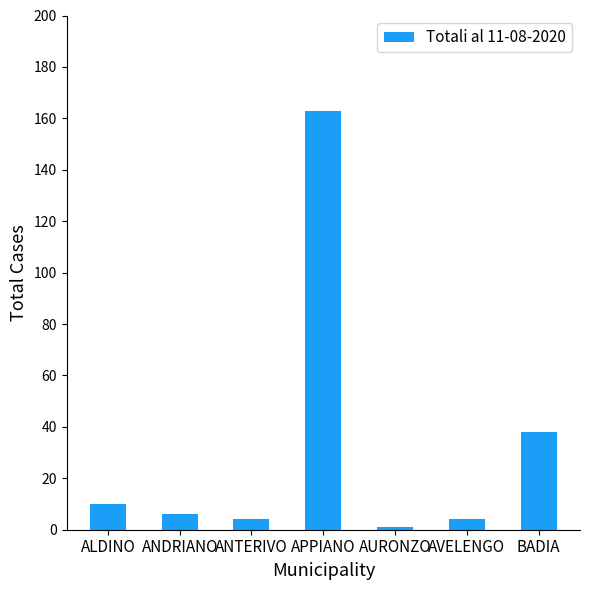

What is the maximum value shown in the chart?

163